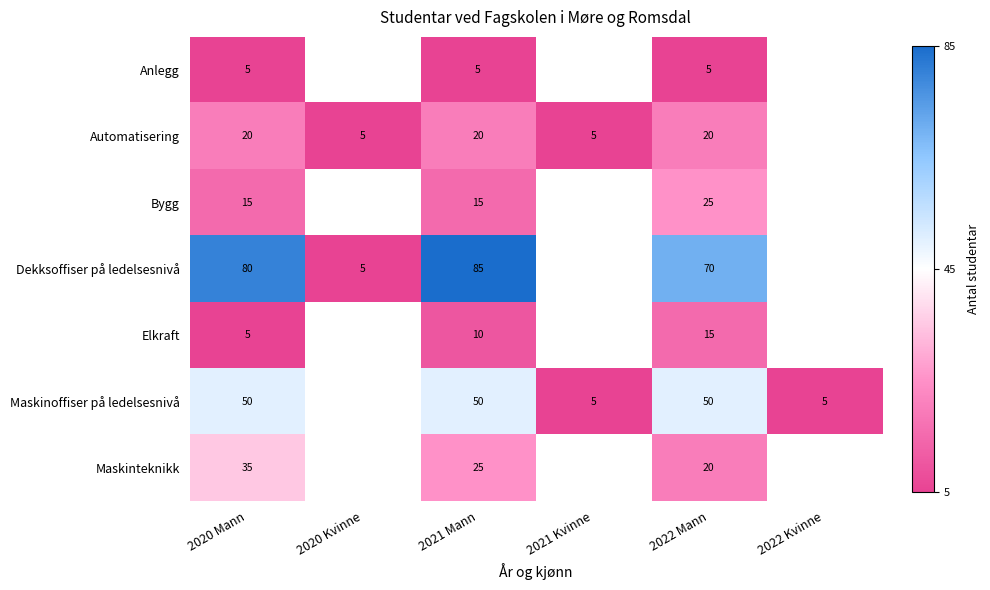

True or false: Elkraft has a value of 15 at 2022 Mann.

True